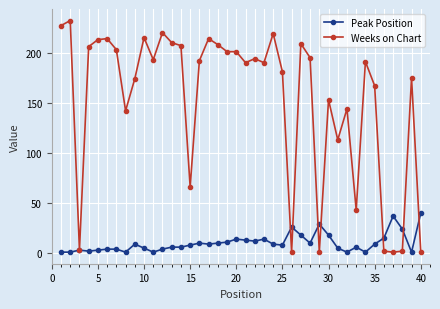

Does the chart display data point markers on the line(s)?

Yes